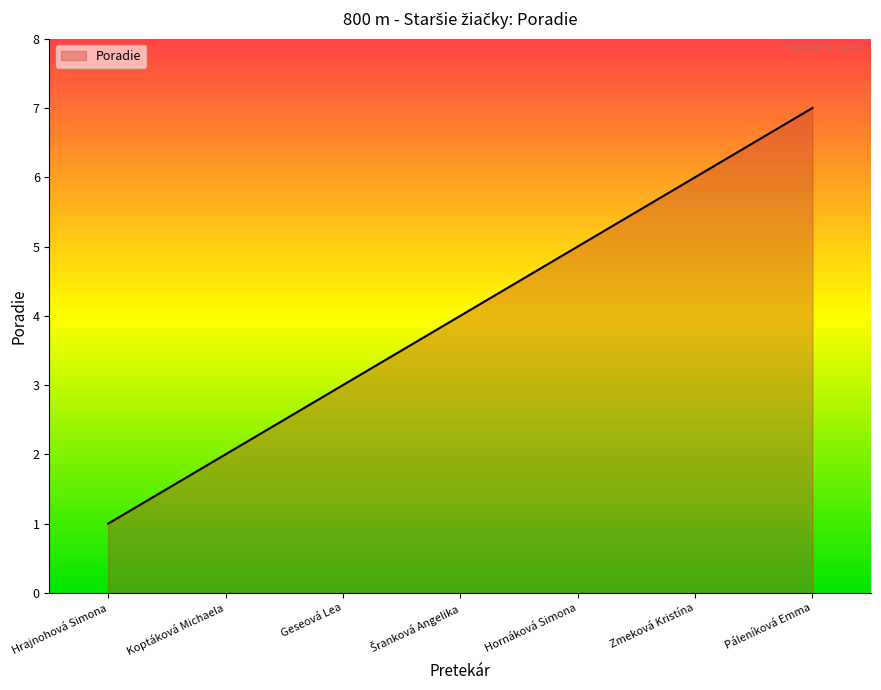

Which label corresponds to the smallest value in the chart?

Hrajnohová Simona